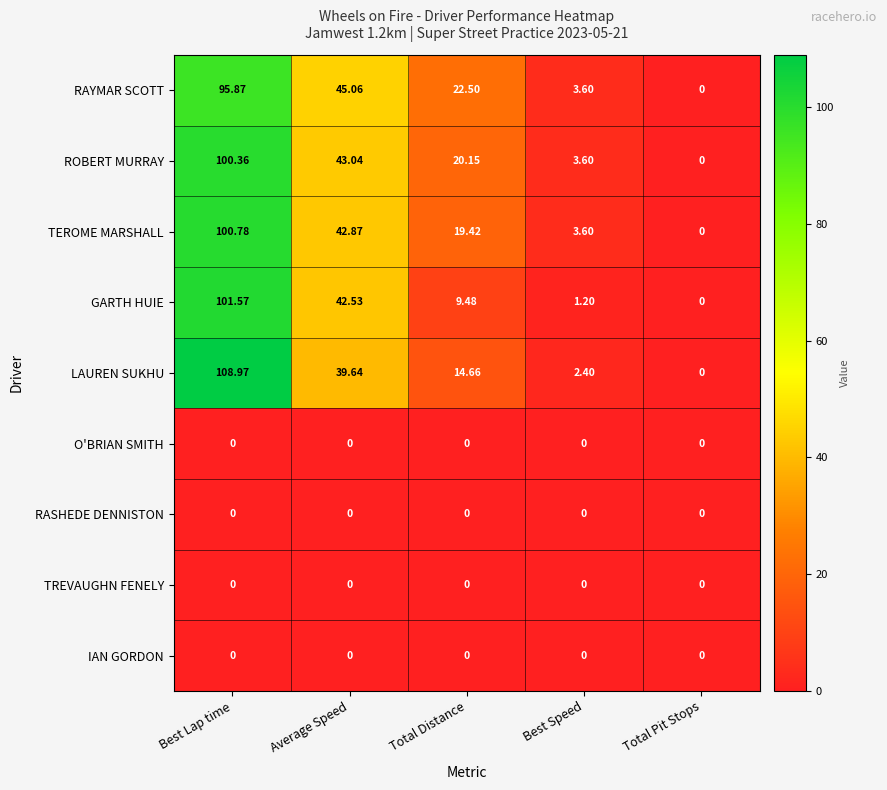

Which series has the largest total across all categories?

ROBERT MURRAY